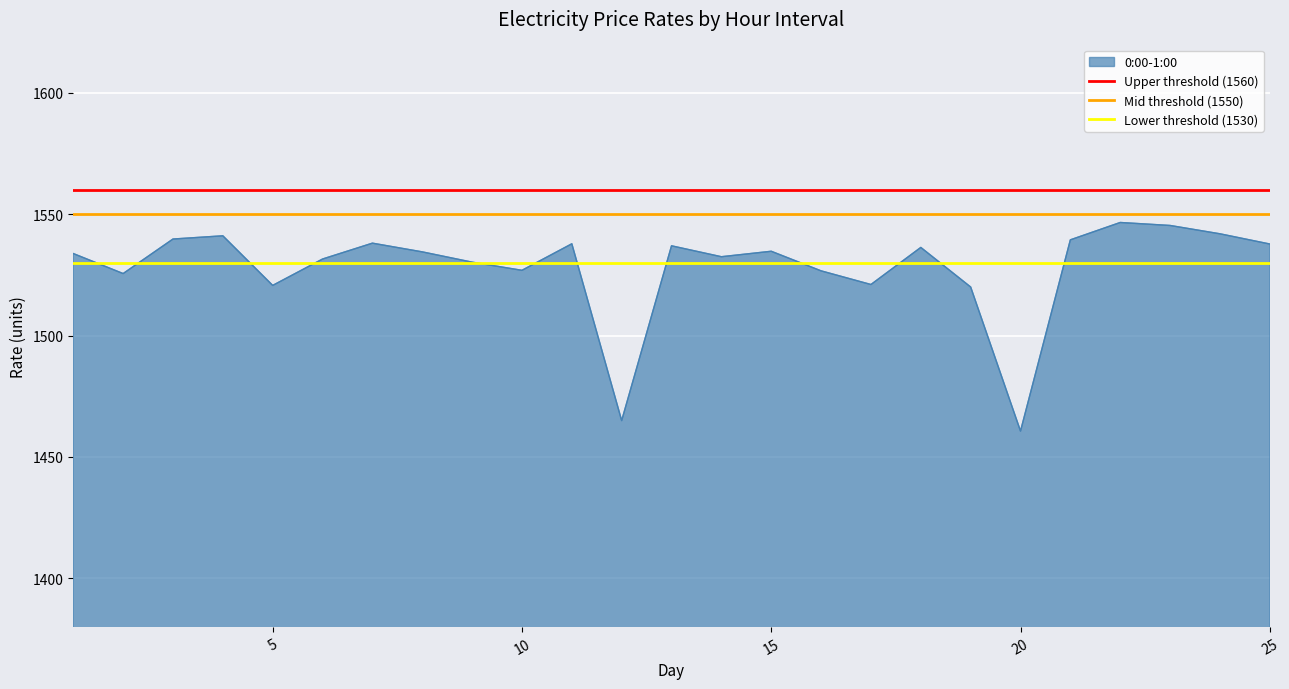

Is it true that 0:00-1:00 equals 822.8 at 15?

False